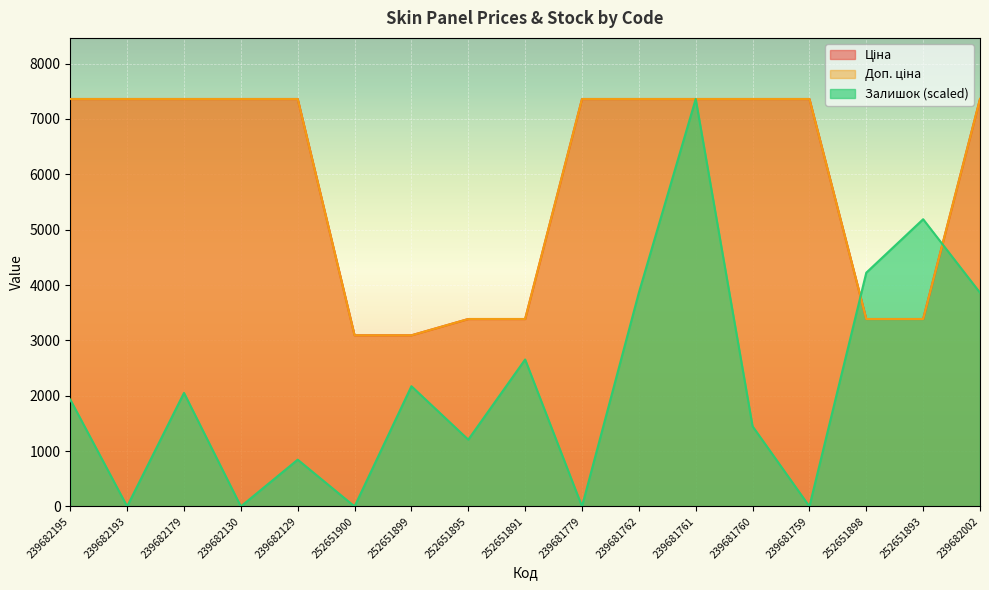

Which series has the largest total across all categories?

Доп. ціна